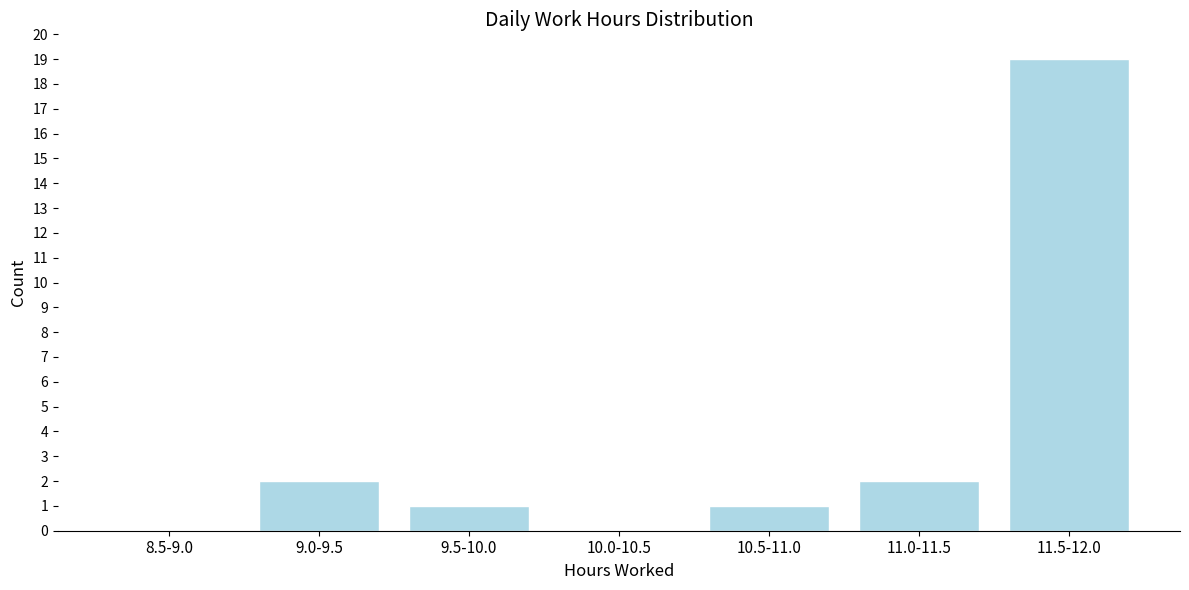

Reading right to left, what are all the values shown in this chart?

11.5-12.0=19	11.0-11.5=2	10.5-11.0=1	10.0-10.5=0	9.5-10.0=1	9.0-9.5=2	8.5-9.0=0